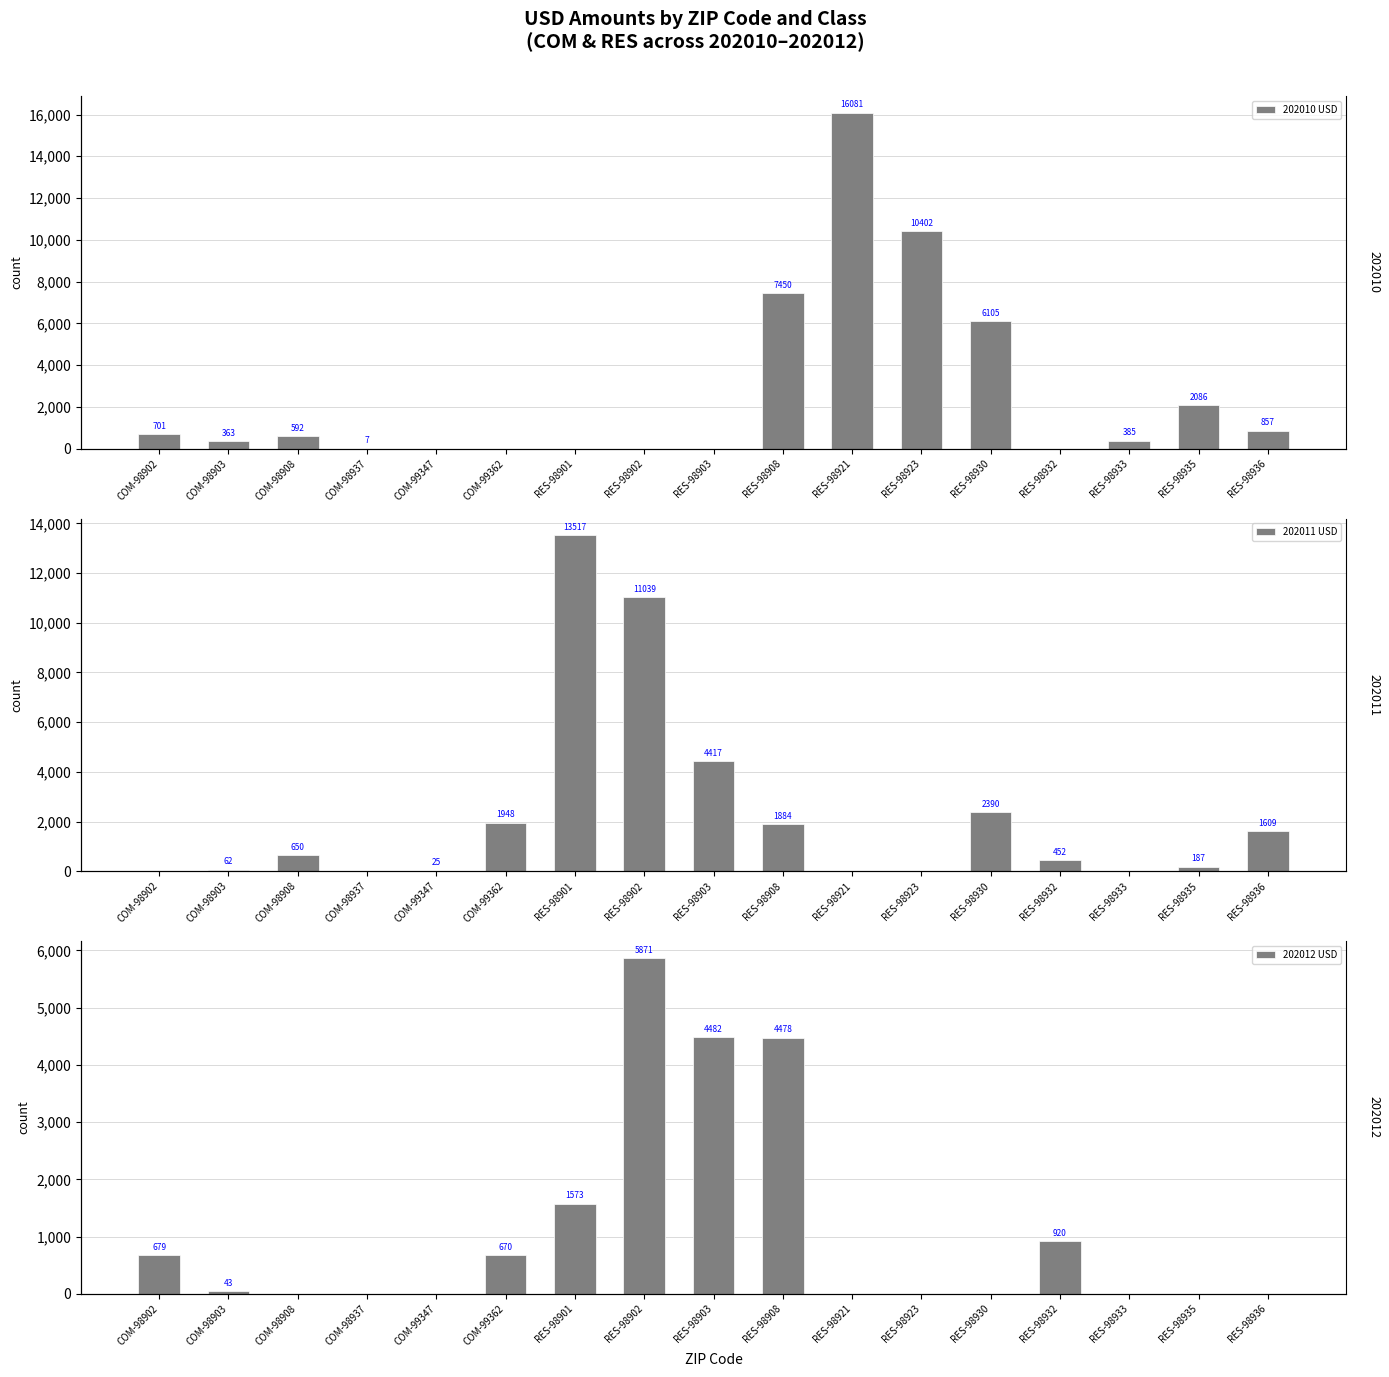

The 202011 USD series shows 2389.8 at RES-98930. True or false?

True